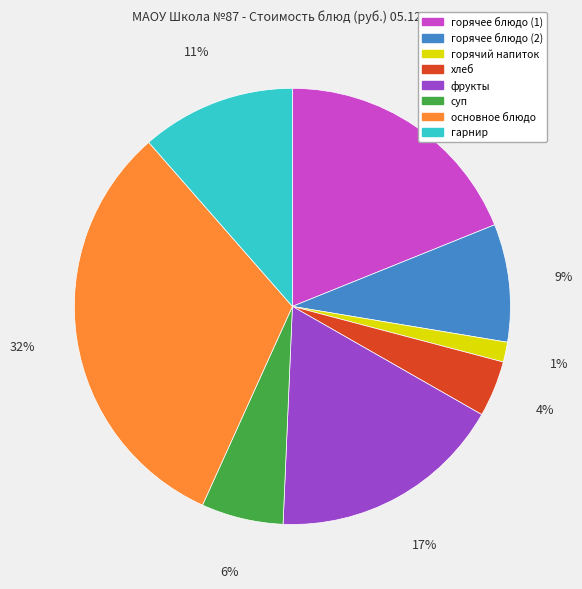

Is there any slice that represents more than half of the pie?

No